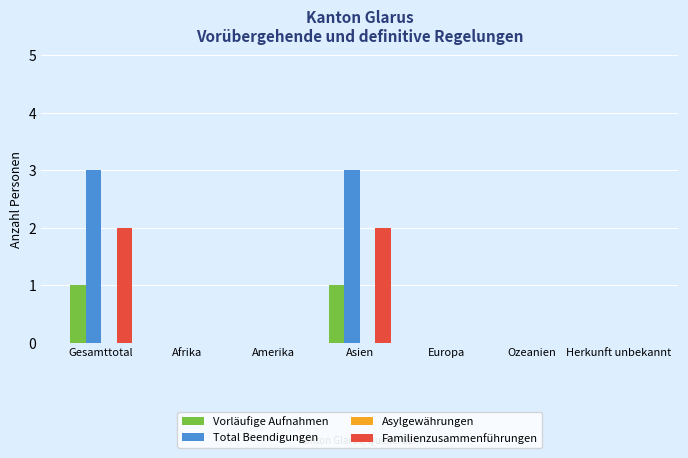

Is the value of Vorläufige Aufnahmen at Gesamttotal greater than the value of Familienzusammenführungen at Herkunft unbekannt?

Yes